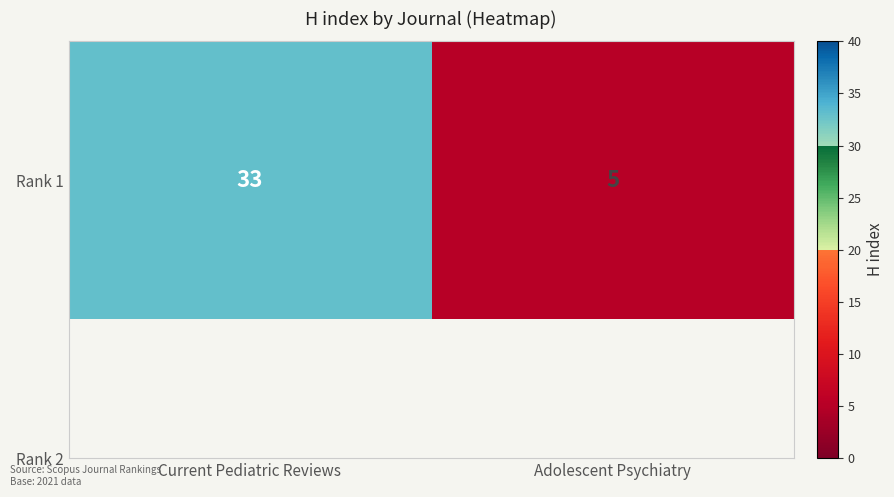

What is the difference between the maximum and minimum values?

28